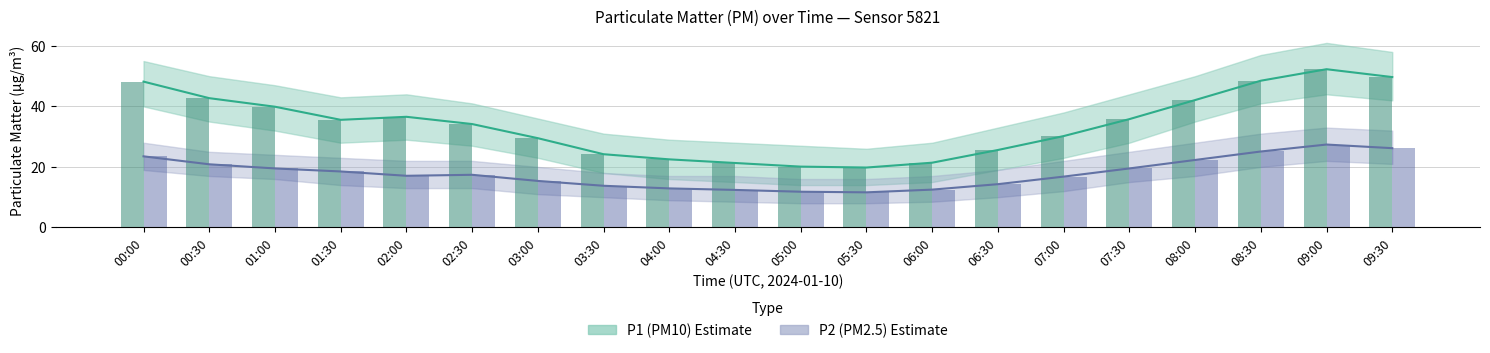

What value does the P1 bar series have at 04:00?

22.5